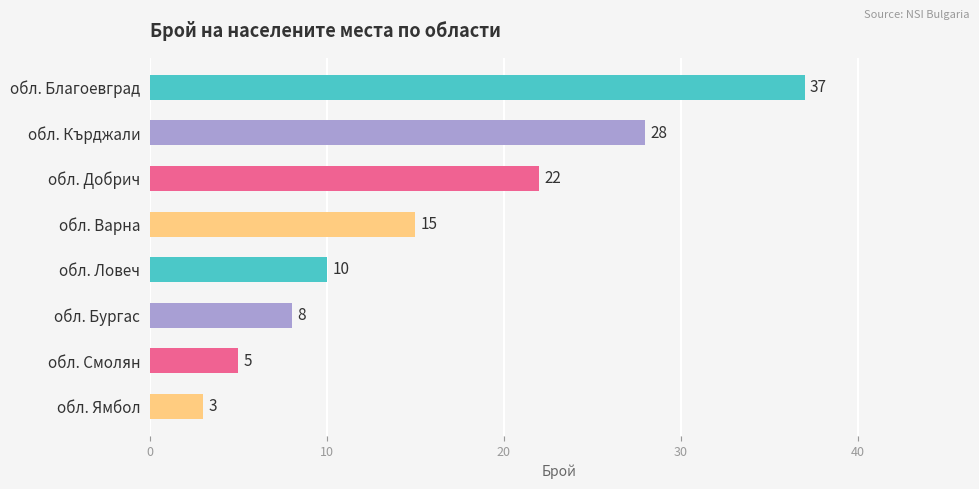

Does the chart contain stacked bars?

No